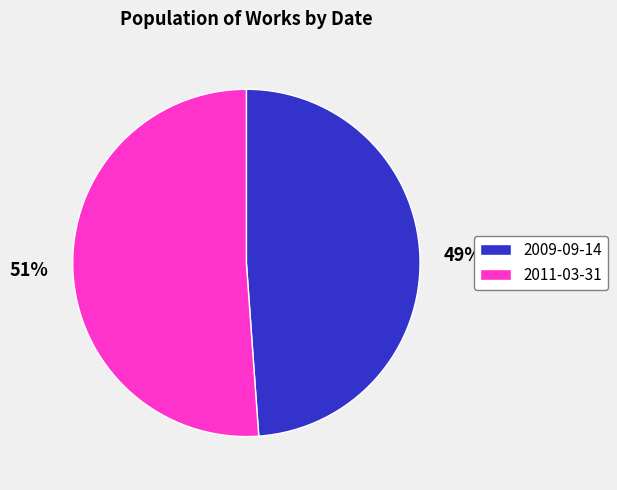

True or false: 2009-09-14 accounts for 41% of the total.

False